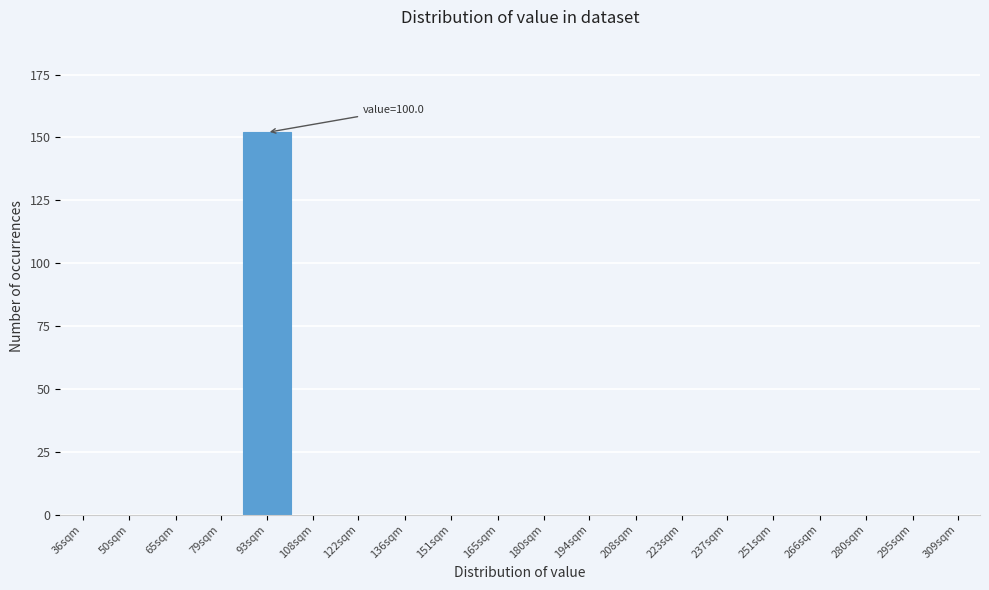

Reading left to right, list all the values displayed in this chart.

36sqm=0	50sqm=0	65sqm=0	79sqm=0	93sqm=152	108sqm=0	122sqm=0	136sqm=0	151sqm=0	165sqm=0	180sqm=0	194sqm=0	208sqm=0	223sqm=0	237sqm=0	251sqm=0	266sqm=0	280sqm=0	295sqm=0	309sqm=0